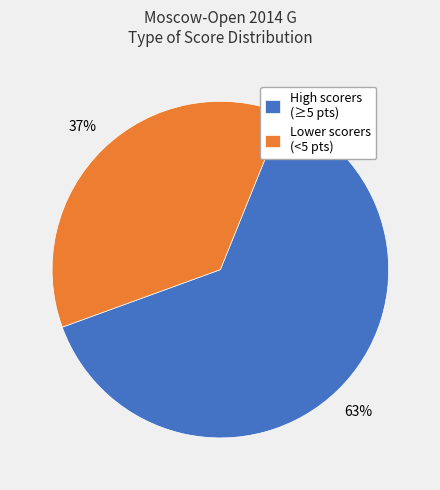

To the nearest percent, what portion does Lower scorers (<5 pts) represent?

37%